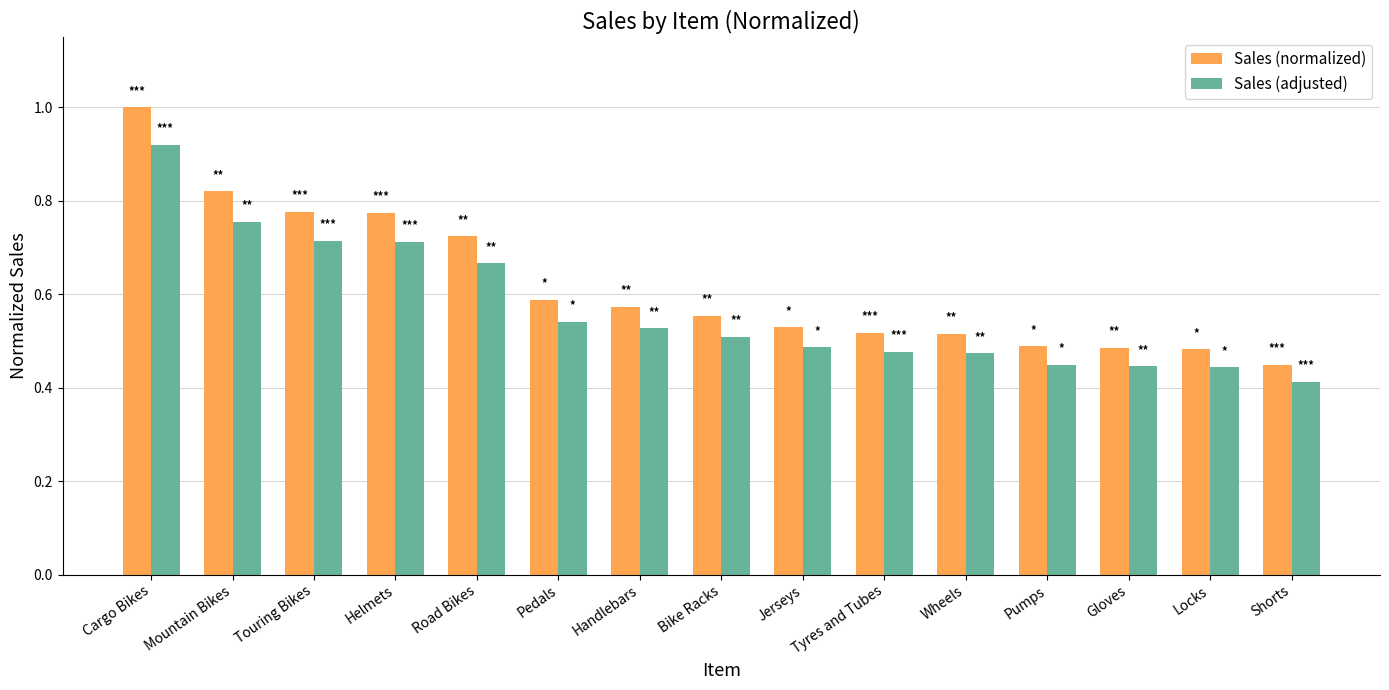

At how many categories does at least one series exceed 0?

15